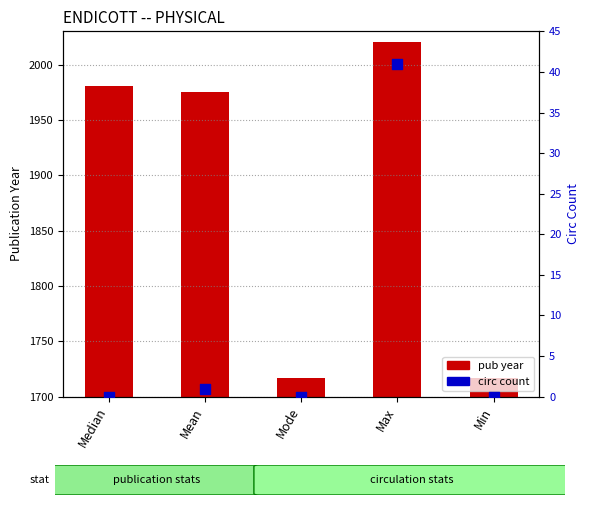

Which series has the largest total across all categories?

pub year